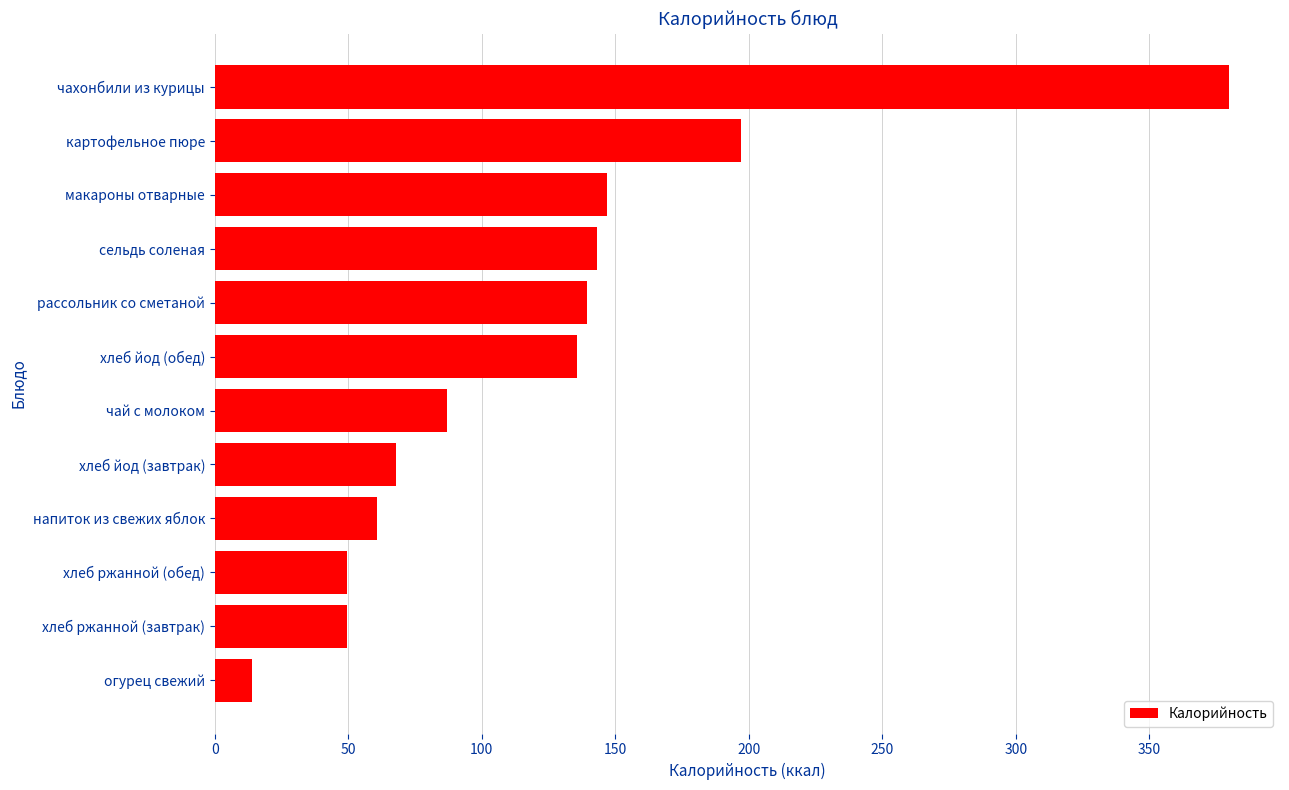

Is it true that the value at чахонбили из курицы is 254.2?

False